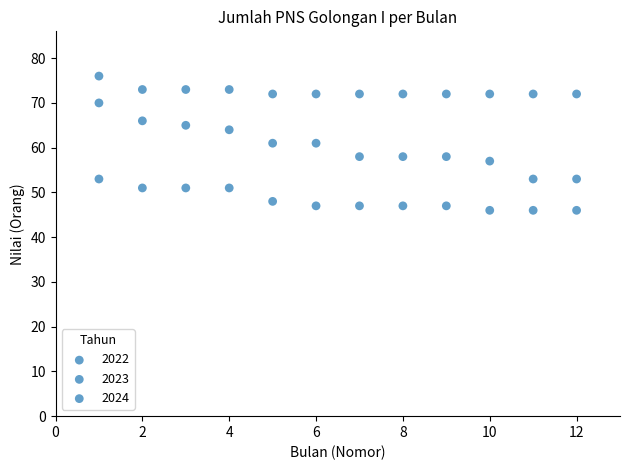

Count the number of points in this scatter plot.

36